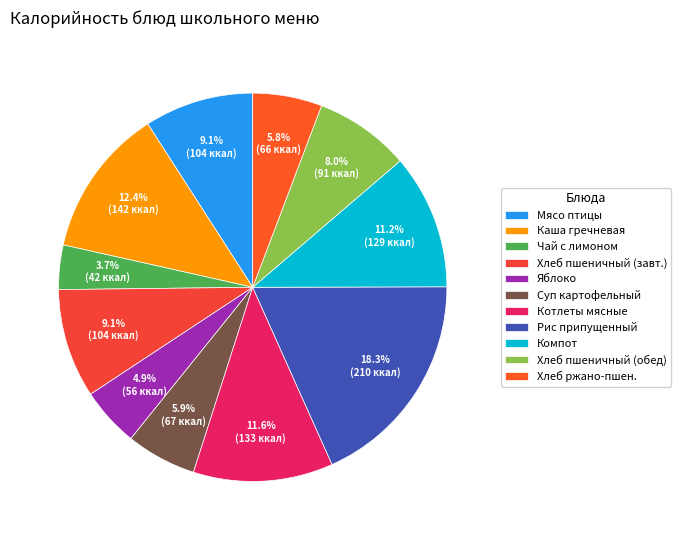

To the nearest percent, what percentage of the pie is Рис припущенный?

18%